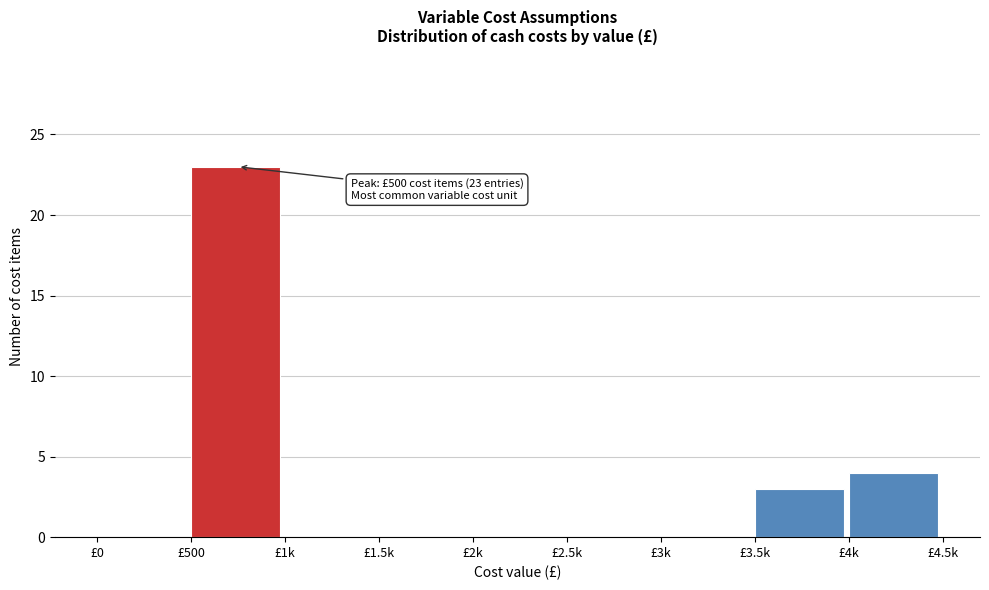

Reading left to right, transcribe all the data shown in this chart.

£0=0	£500=23	£1k=0	£1.5k=0	£2k=0	£2.5k=0	£3k=0	£3.5k=3	£4k=4